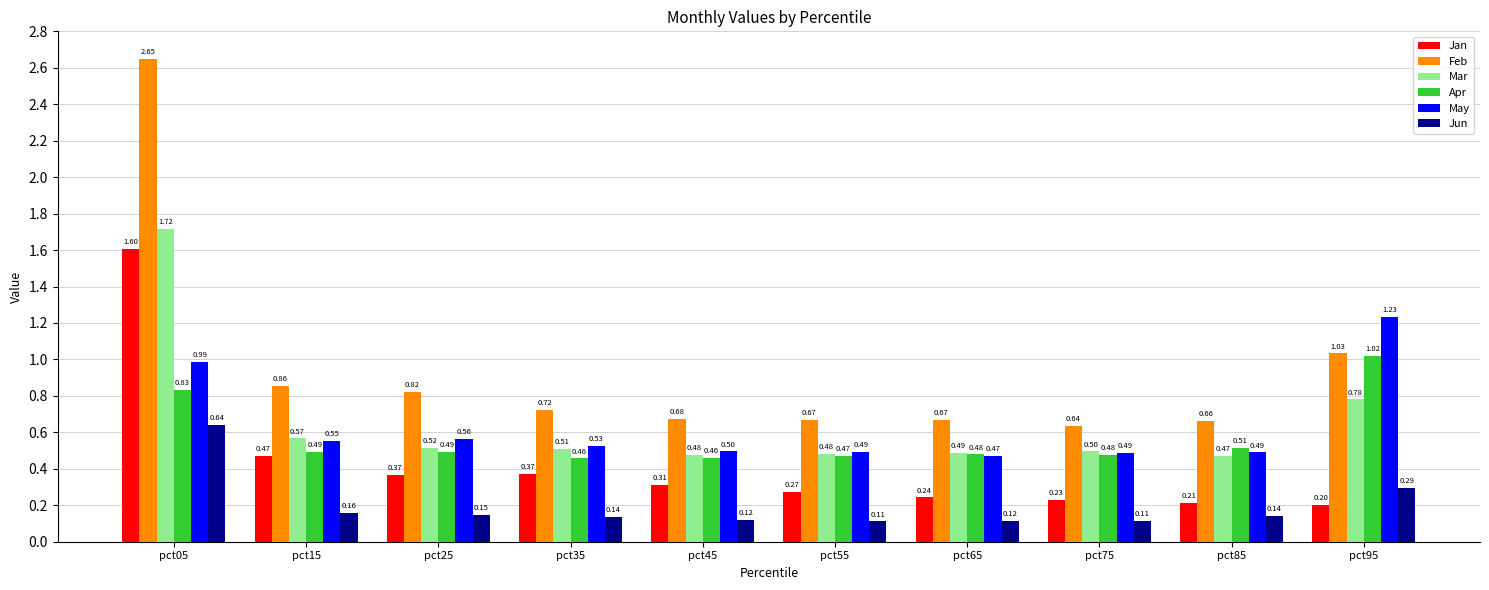

At how many categories does at least one series exceed 0?

10